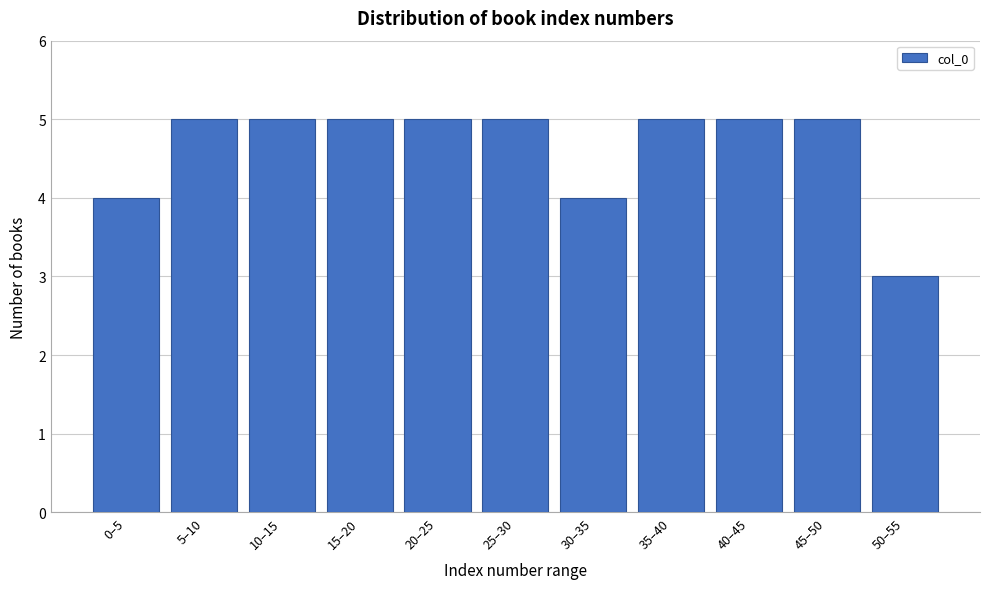

Reading right to left, extract all data points from this chart.

50–55=3	45–50=5	40–45=5	35–40=5	30–35=4	25–30=5	20–25=5	15–20=5	10–15=5	5–10=5	0–5=4